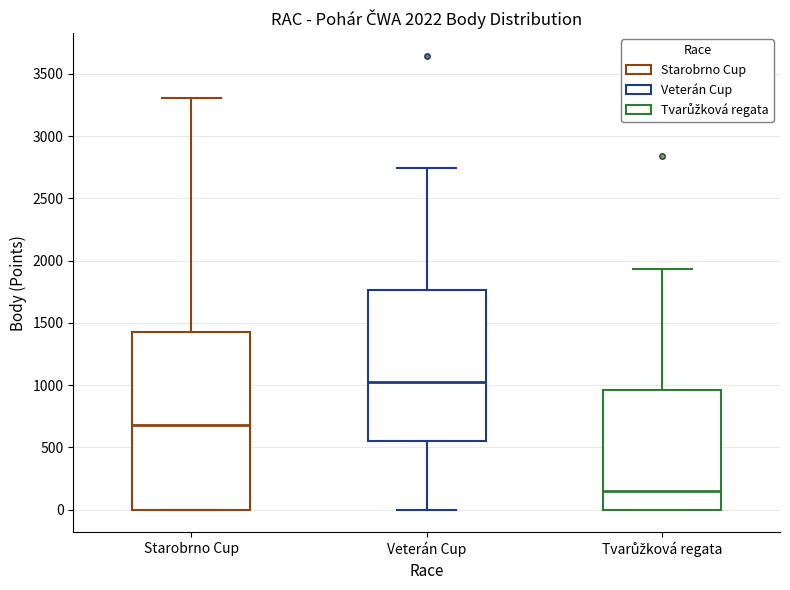

Which box's median line is the highest?

Veterán Cup